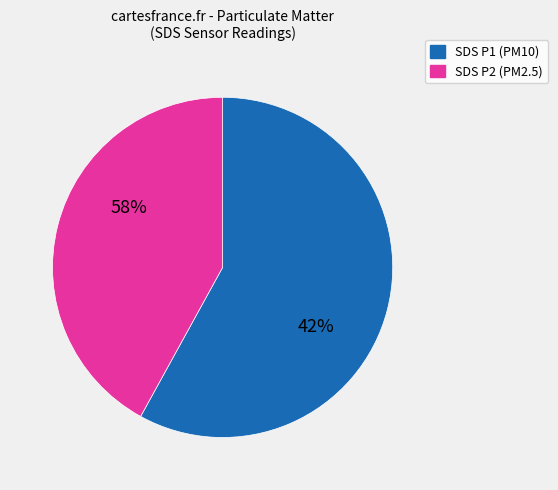

Rank the categories by value from lowest to highest.

SDS_P2, SDS_P1